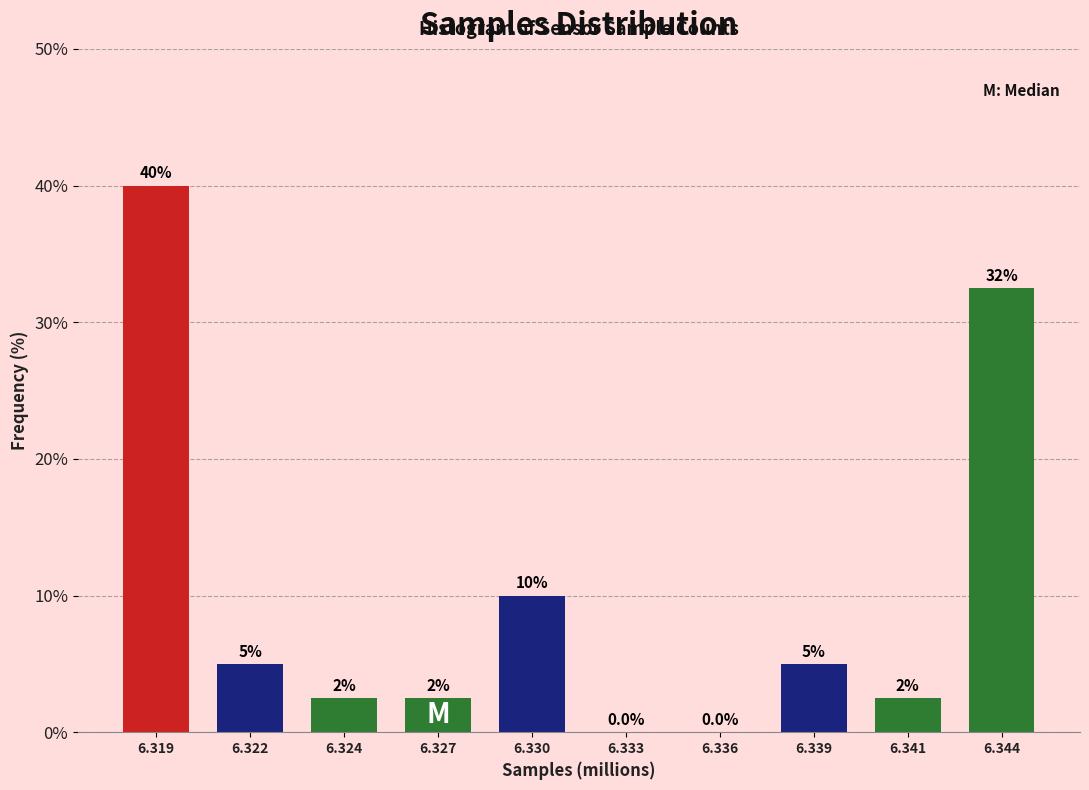

Reading right to left, transcribe all the data shown in this chart.

6.344=32.5	6.341=2.5	6.339=5.0	6.336=0.0	6.333=0.0	6.330=10.0	6.327=2.5	6.324=2.5	6.322=5.0	6.319=40.0